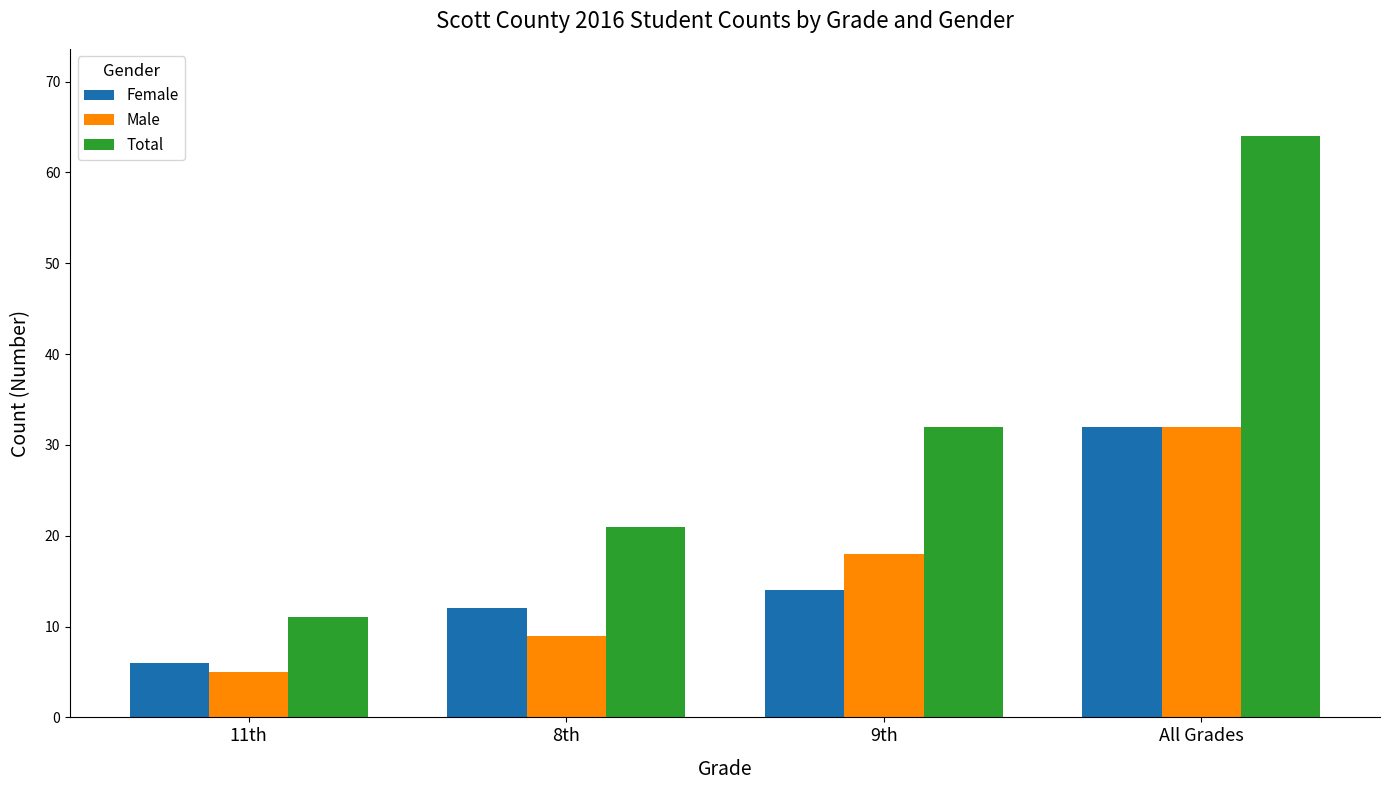

Is it true that Female equals 8 at 8th?

False